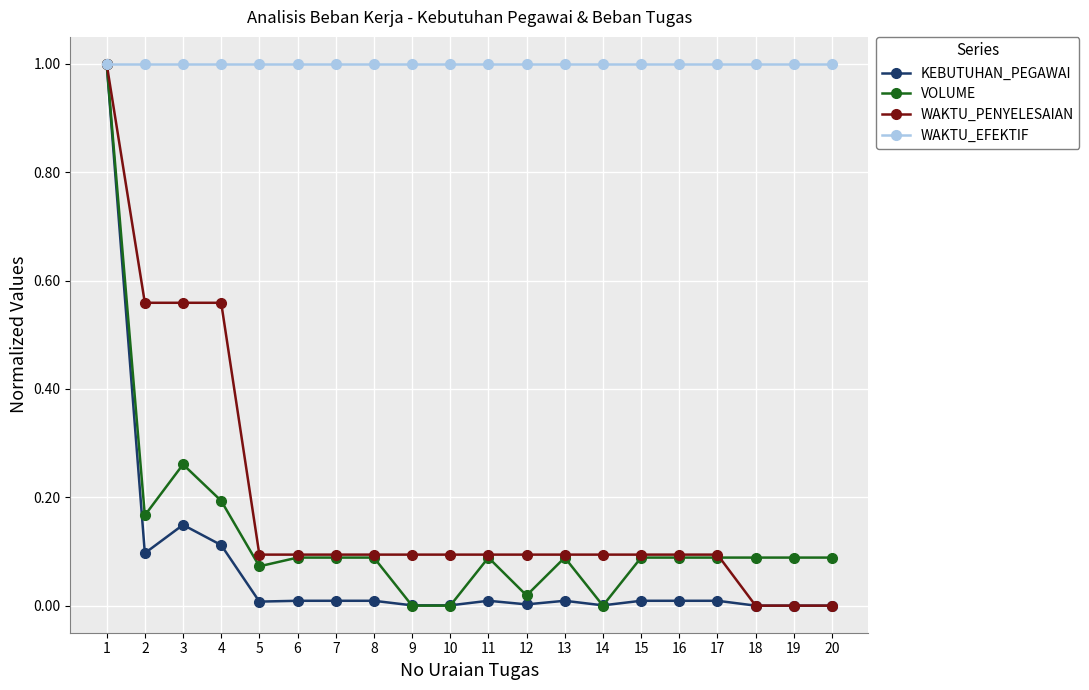

True or false: KEBUTUHAN_PEGAWAI has a value of 0.0 at 18.

True